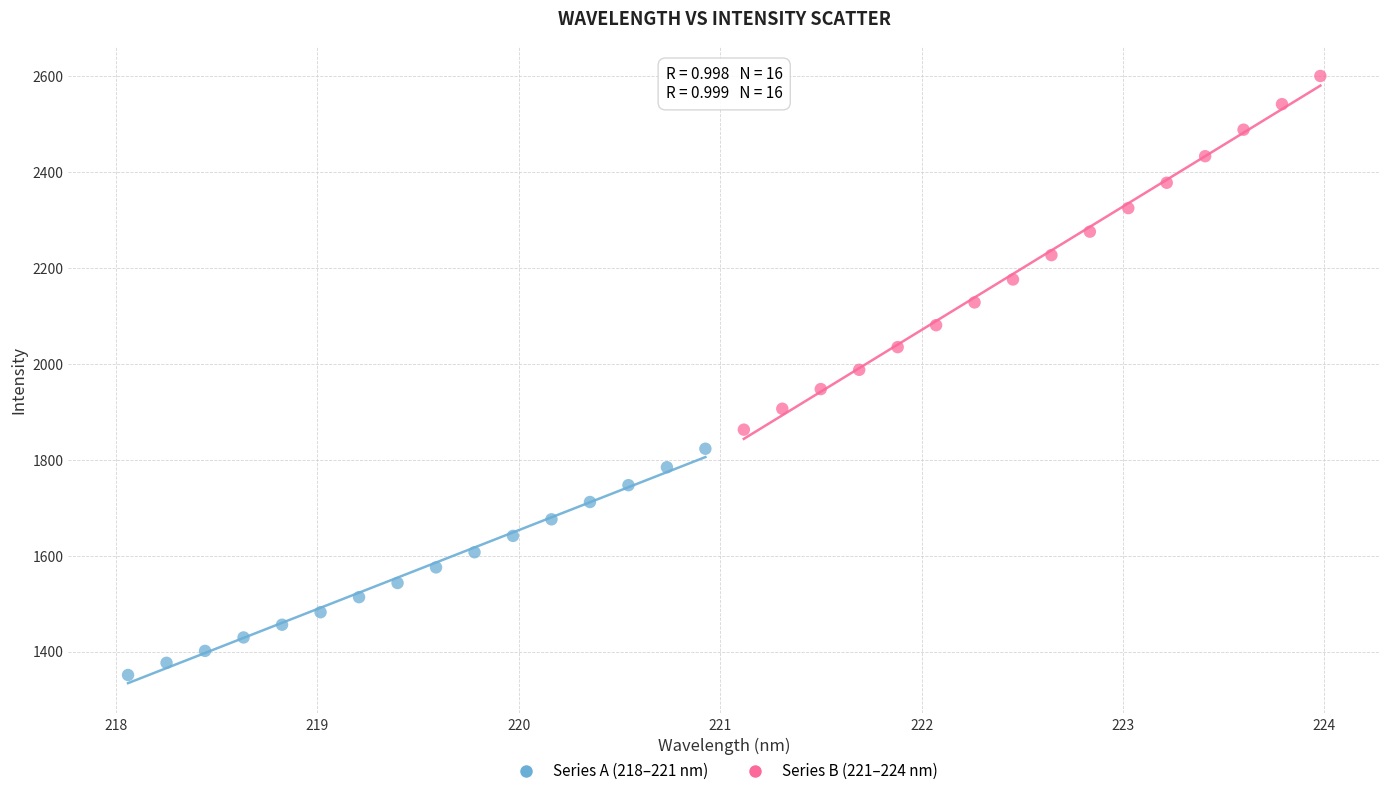

Which series has the largest Y range (max minus min)?

Series B (221–224 nm)